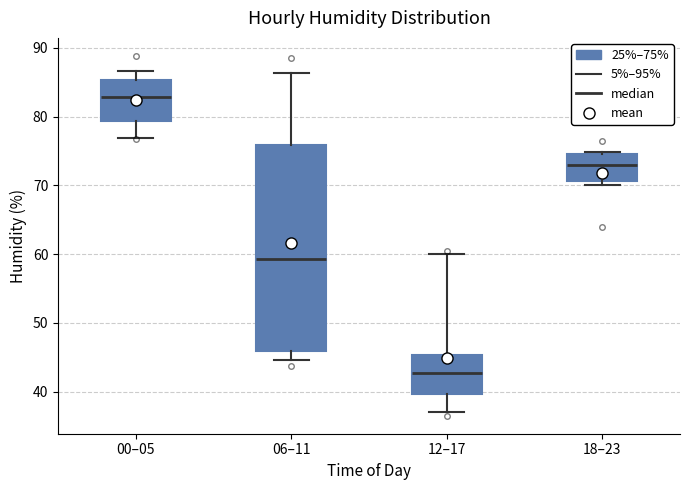

Reading left to right, read every box against the y-axis: the position of its median line, the range the box covers, and the ends of its whiskers. The values are not printed on the chart, so give them approximately, as read against the axis.

00–05: median 83, box 79 to 85, whiskers 77 to 87
06–11: median 59, box 46 to 76, whiskers 45 to 86
12–17: median 43, box 40 to 45, whiskers 37 to 60
18–23: median 73, box 71 to 74, whiskers 70 to 75